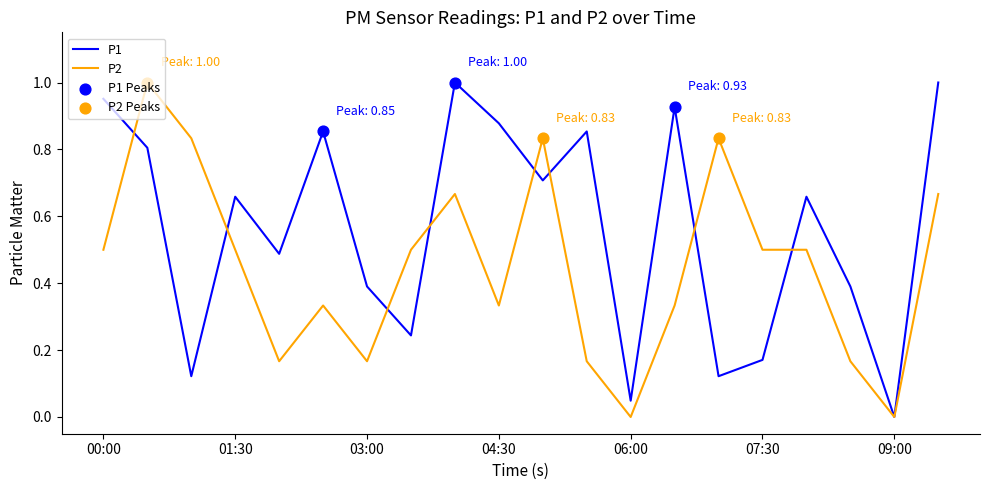

Which series has the largest total across all categories?

P1